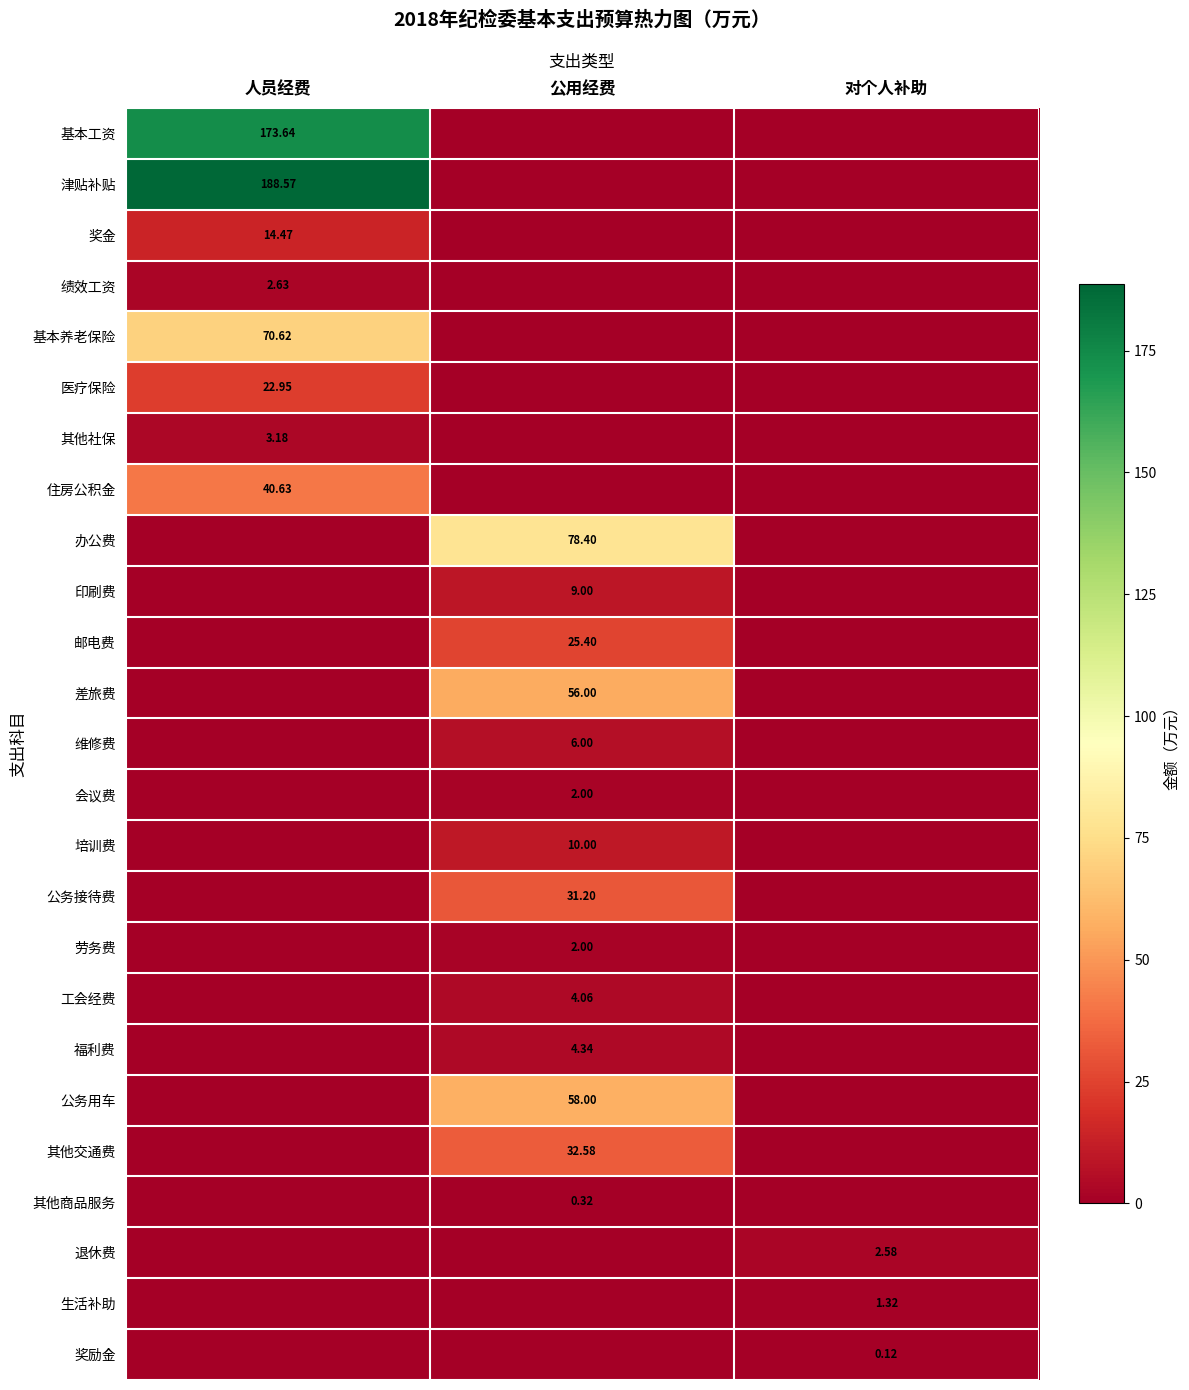

Where is 其他商品服务 nearest to the value 0?

人员经费